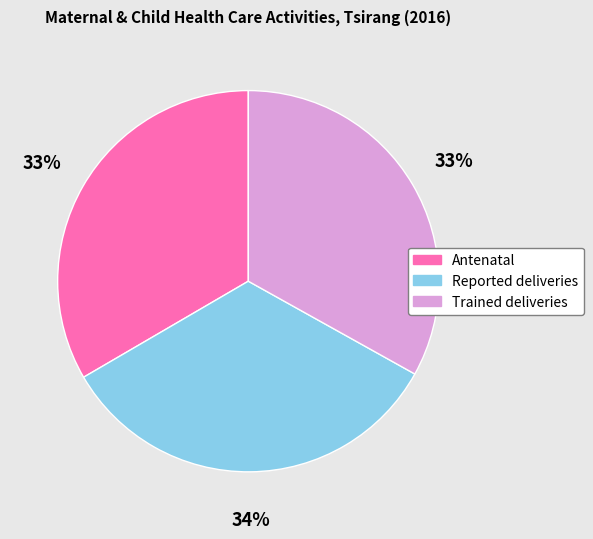

Count the number of slices in the pie.

3